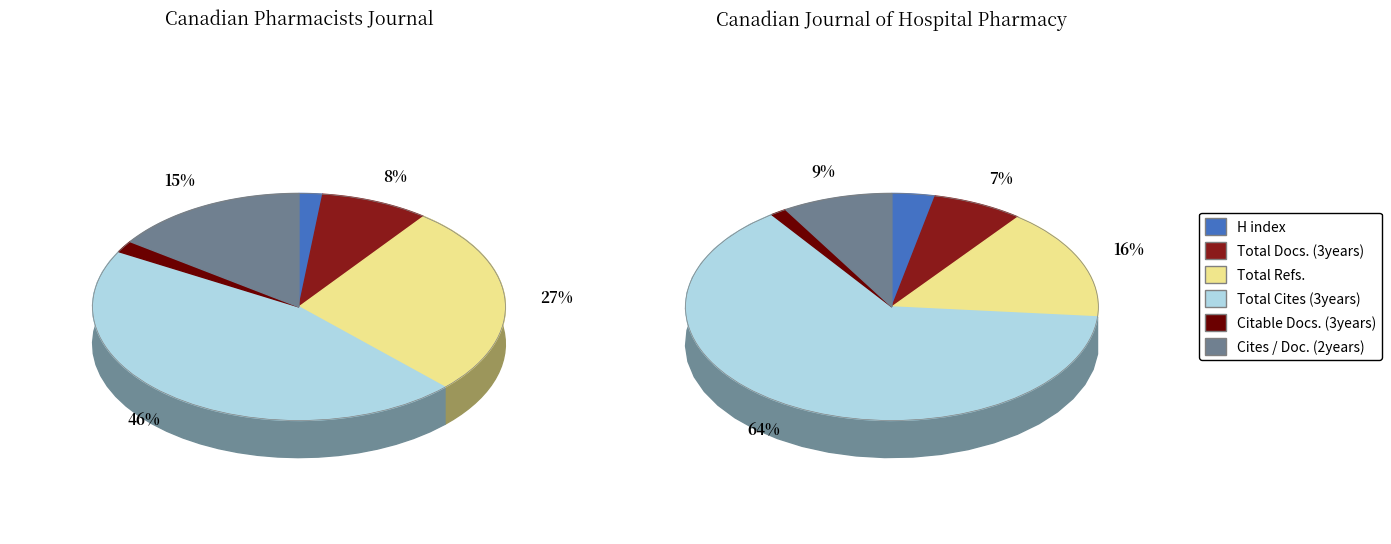

To the nearest percent, what portion does Total Docs. (3years) represent?

7%